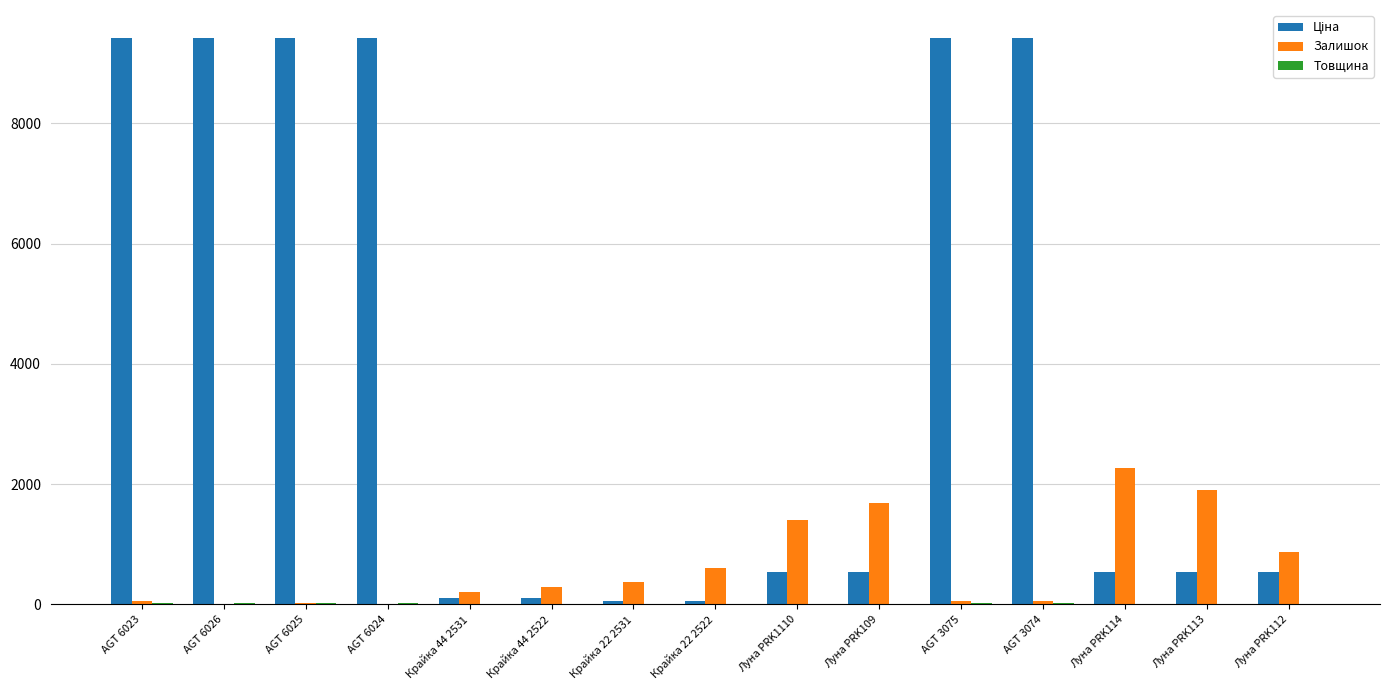

What is the greatest value displayed?

9416.9